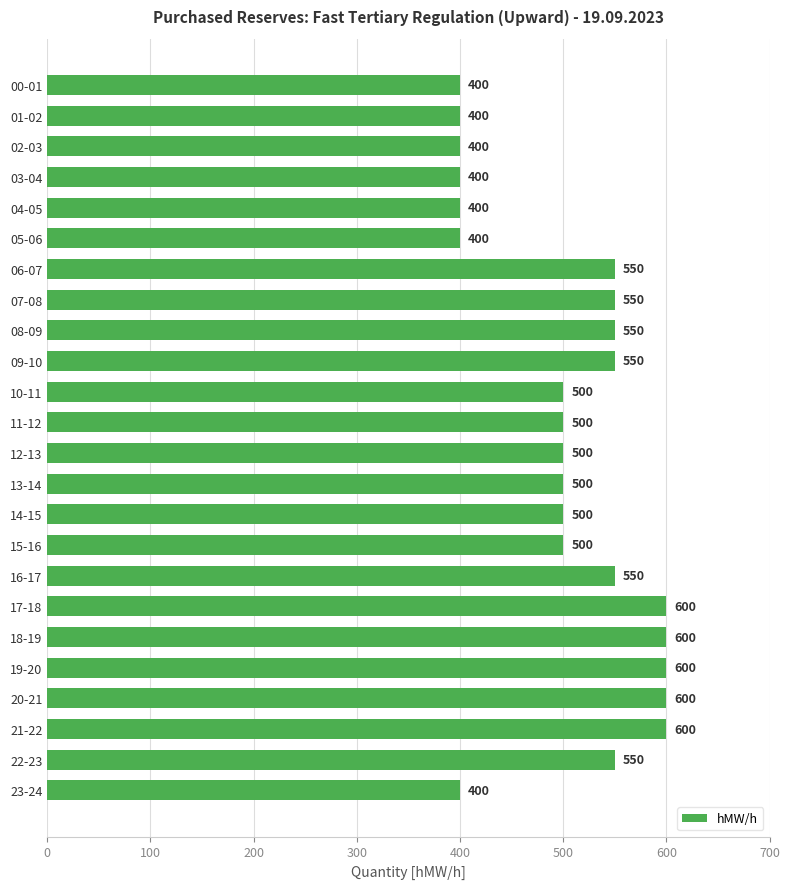

What is the greatest value displayed?

600